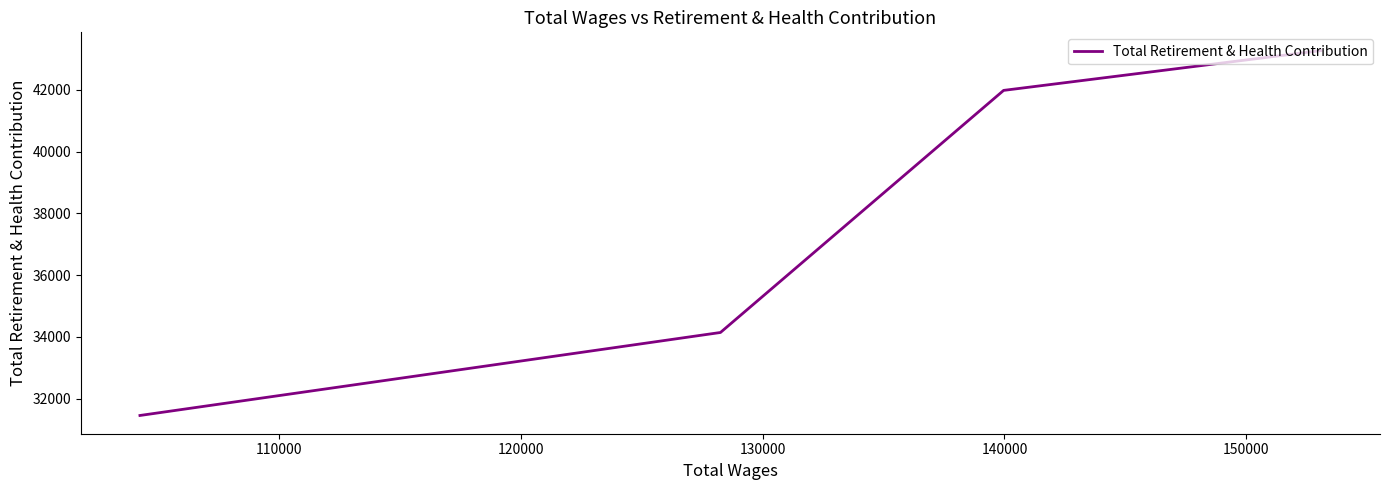

The chart shows a value of 10317 at 130000. True or false?

False